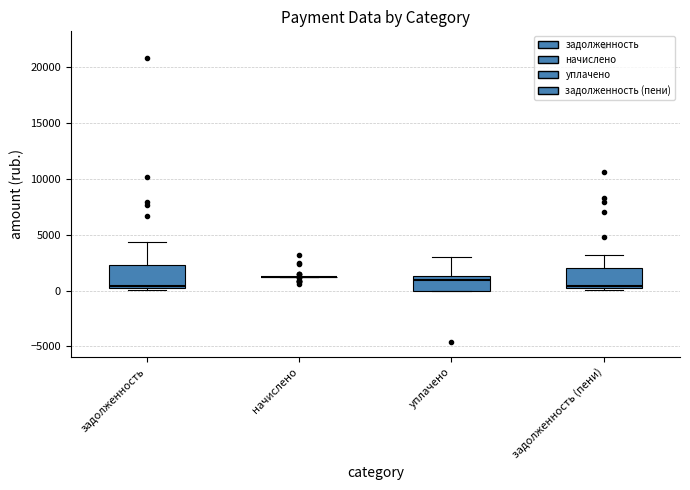

Where does the upper whisker of the box for задолженность end on the y-axis? The values are not printed on the chart, so give them approximately, as read against the axis.

4500